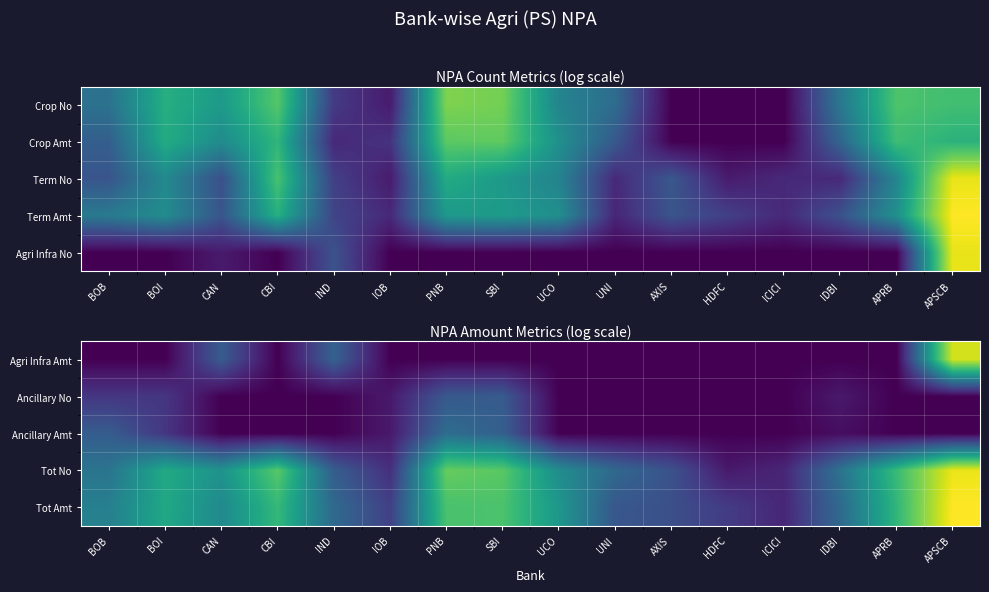

Is it true that Tot Amt equals 0.9 at HDFC?

False